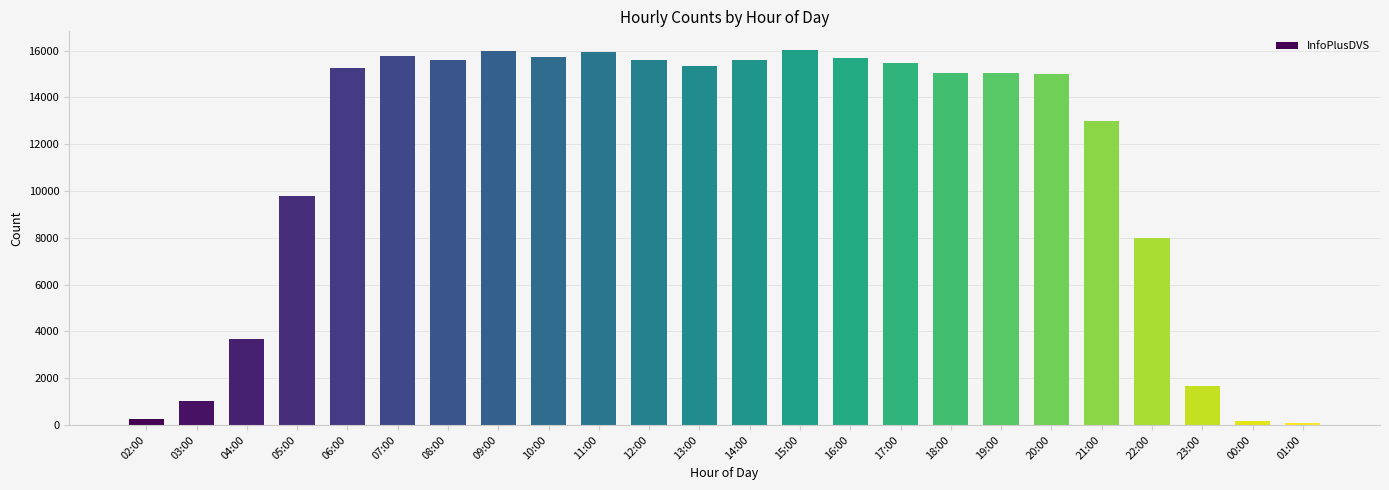

What is the difference between the maximum and minimum values?

15917